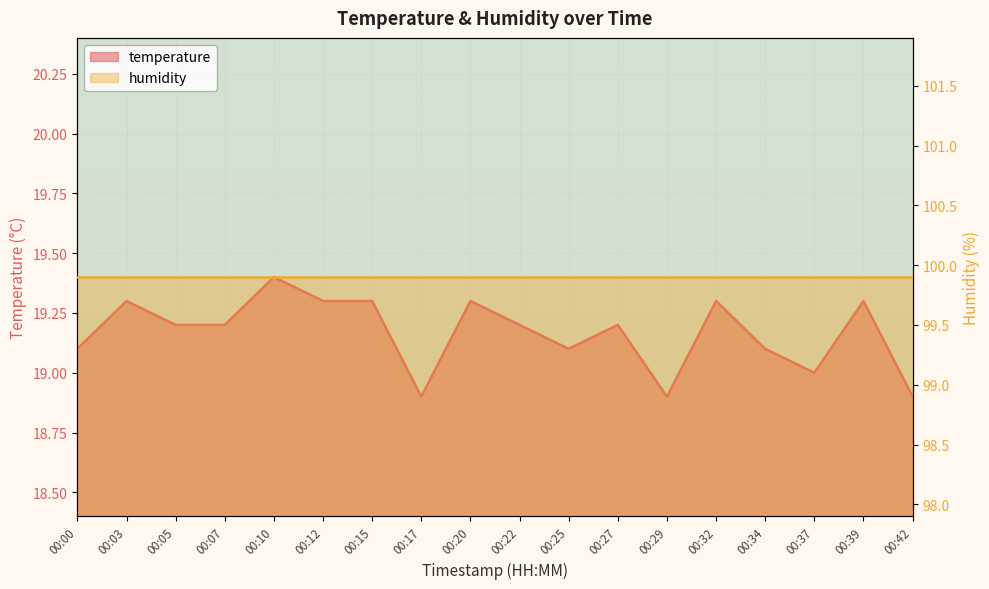

What is the change in value from 00:15 to 00:25?

-0.2